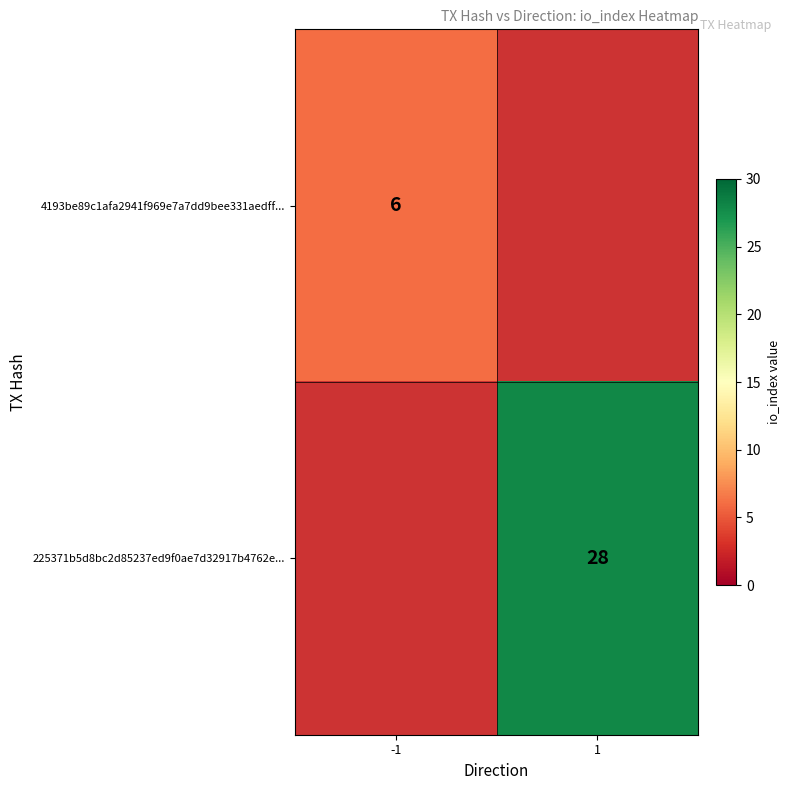

Is the value of 4193be89c1afa2941f969e7a7dd9bee331aedff... at -1 greater than the value of 225371b5d8bc2d85237ed9f0ae7d32917b4762e... at 1?

No